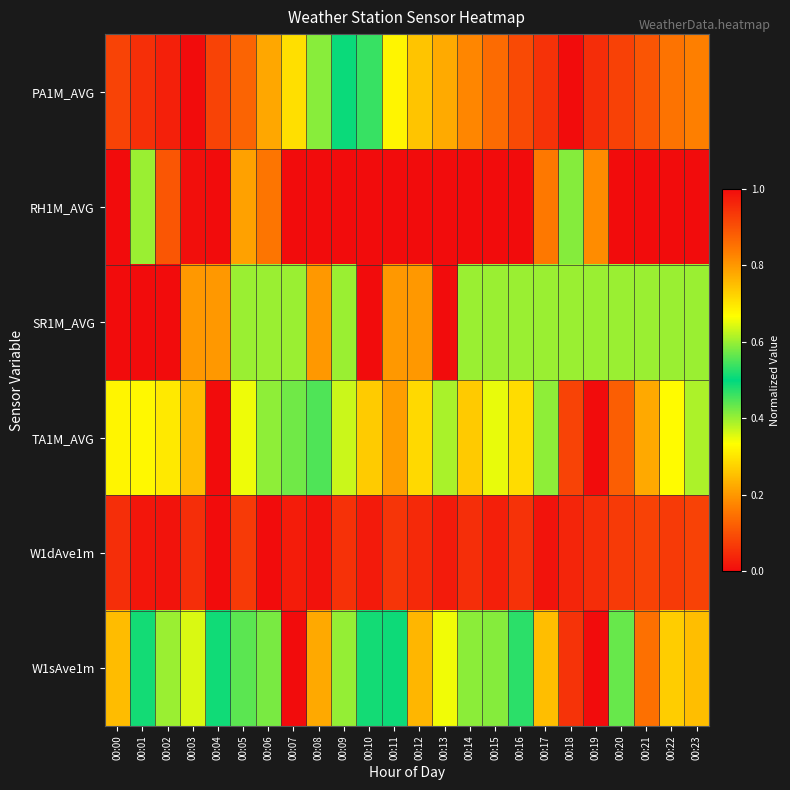

What is the difference between the highest and lowest values at 00:18?

0.9